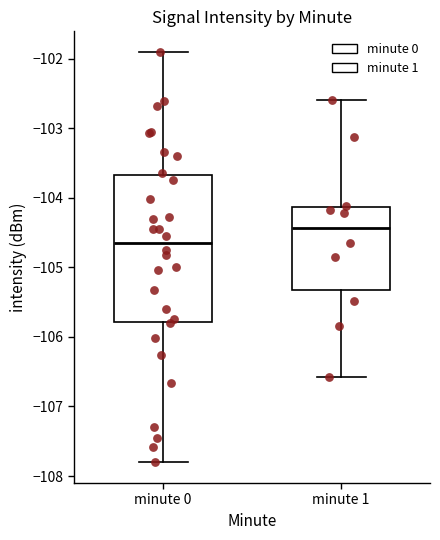

Reading left to right, transcribe this box plot: for each box, give where its median line is, the range the box spans, and where its two whiskers end, as read against the y-axis. The values are not printed on the chart, so give them approximately, as read against the axis.

minute 0: median -104.6, box -105.8 to -103.7, whiskers -107.8 to -101.9
minute 1: median -104.4, box -105.3 to -104.1, whiskers -106.6 to -102.6